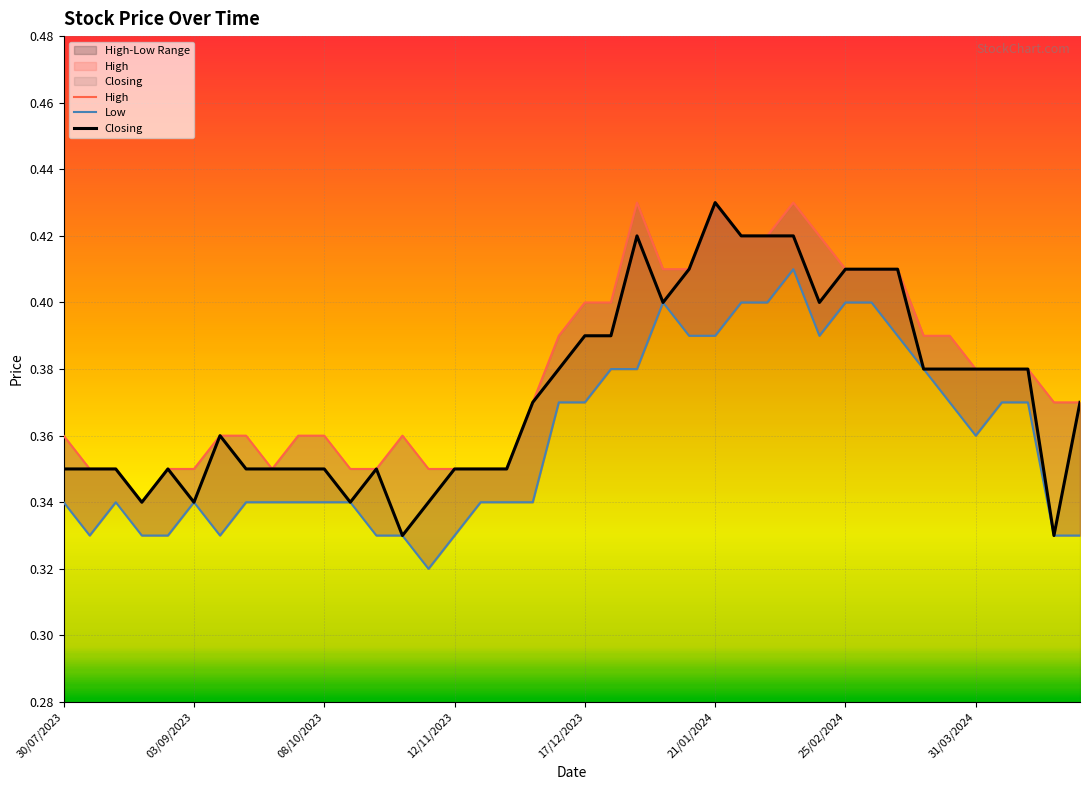

At how many categories does at least one series exceed 0?

40